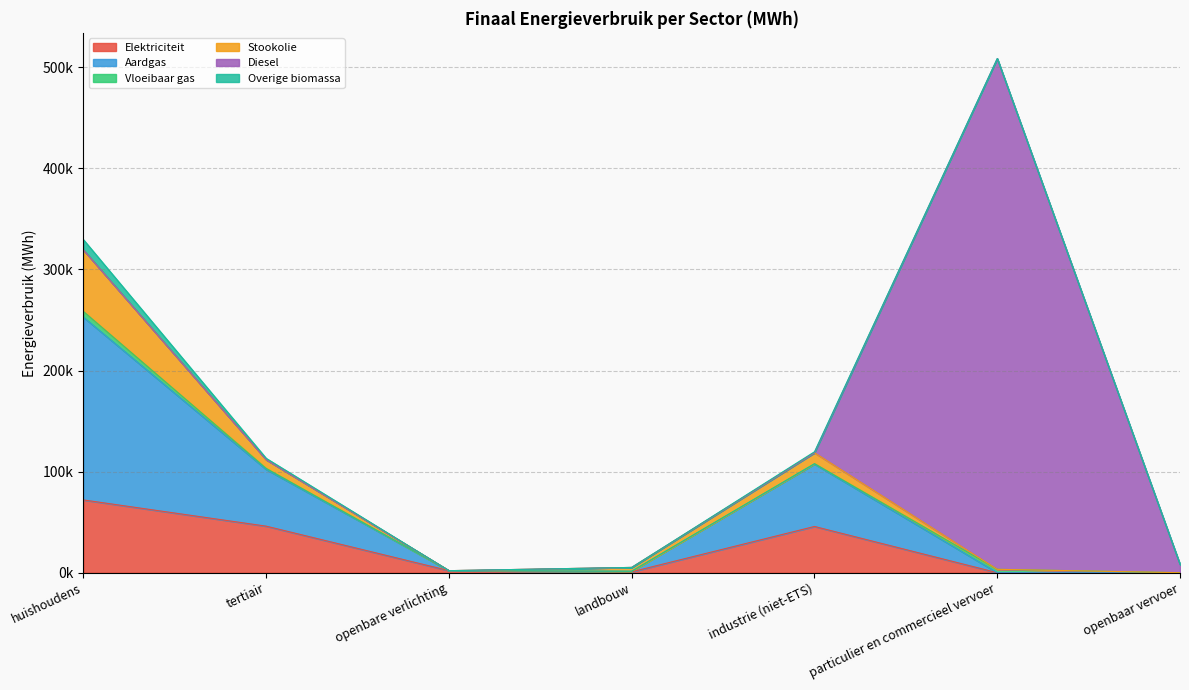

What is the label of the 5th point from the right?

openbare verlichting